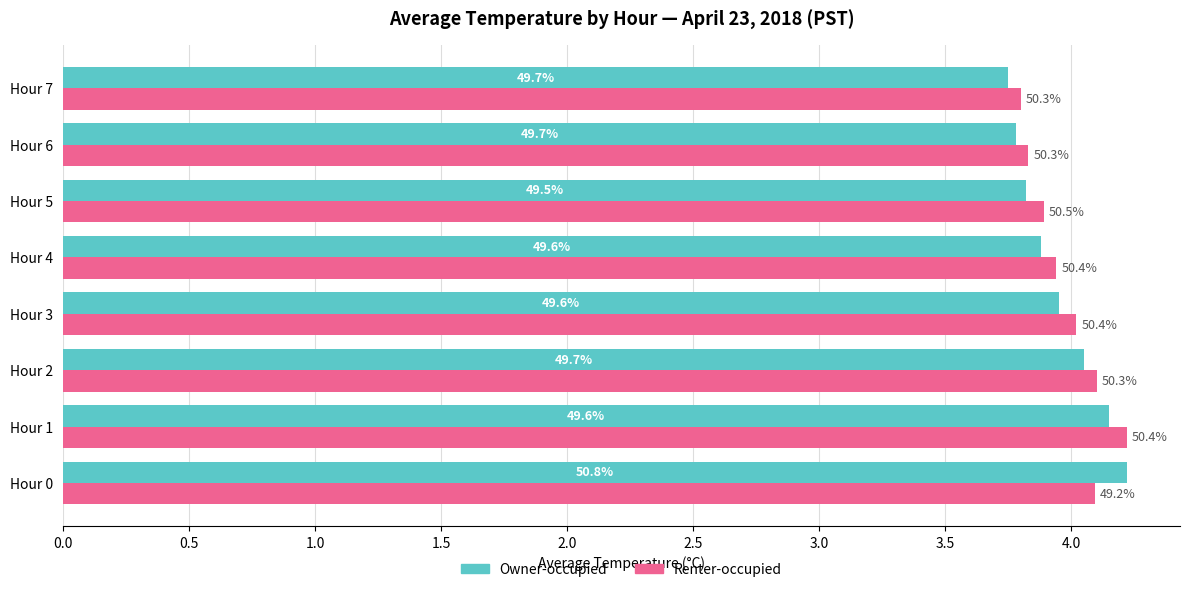

What are all the series names shown in the legend?

Owner-occupied, Renter-occupied